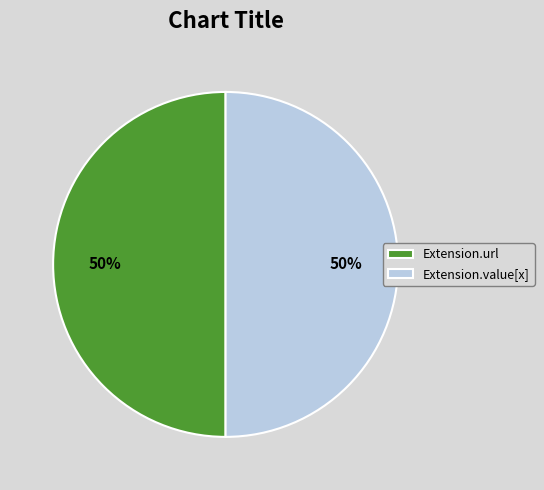

What is the ratio of the value at Extension.value[x] to the value at Extension.url?

1.0